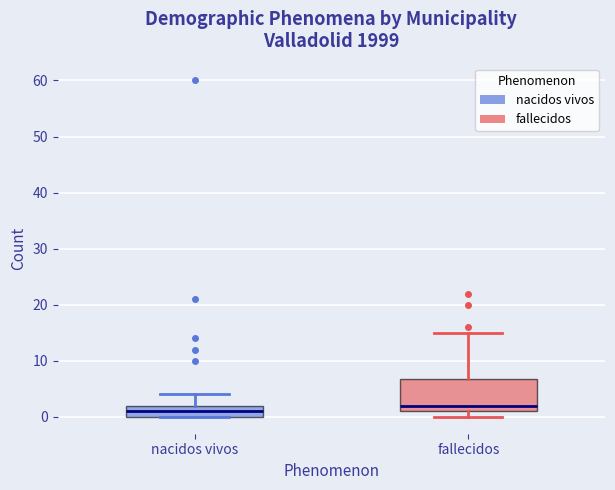

Reading left to right, transcribe this box plot: for each box, give where its median line is, the range the box spans, and where its two whiskers end, as read against the y-axis. The values are not printed on the chart, so give them approximately, as read against the axis.

nacidos vivos: median 1, box 0 to 2, whiskers 0 to 4
fallecidos: median 2, box 1 to 7, whiskers 0 to 15